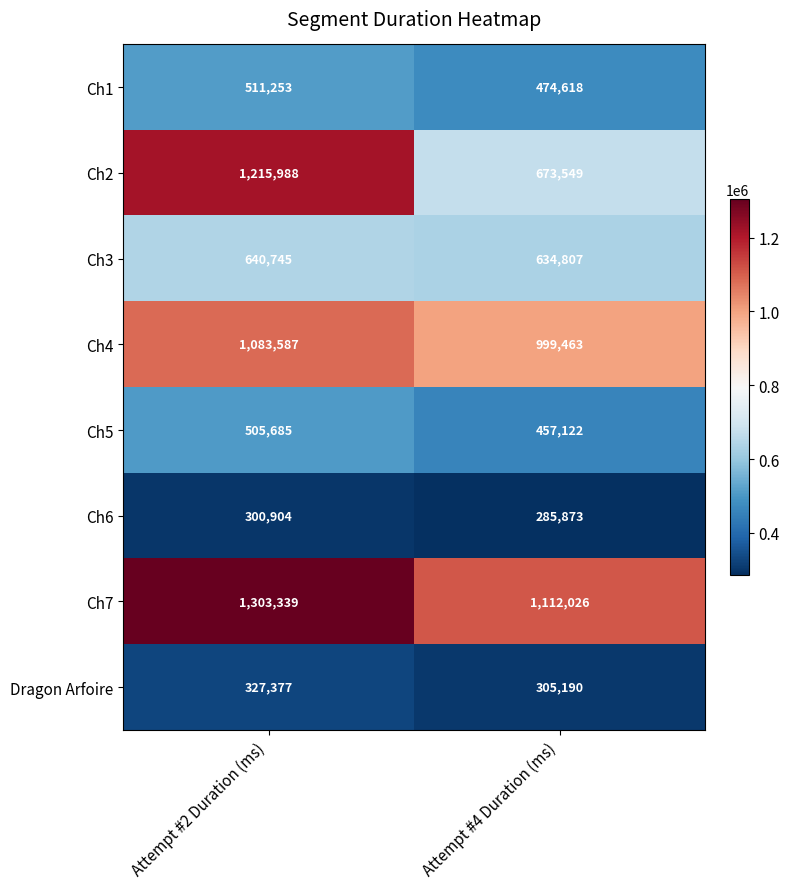

The Ch4 series shows 1083587 at Attempt #2 Duration (ms). True or false?

True